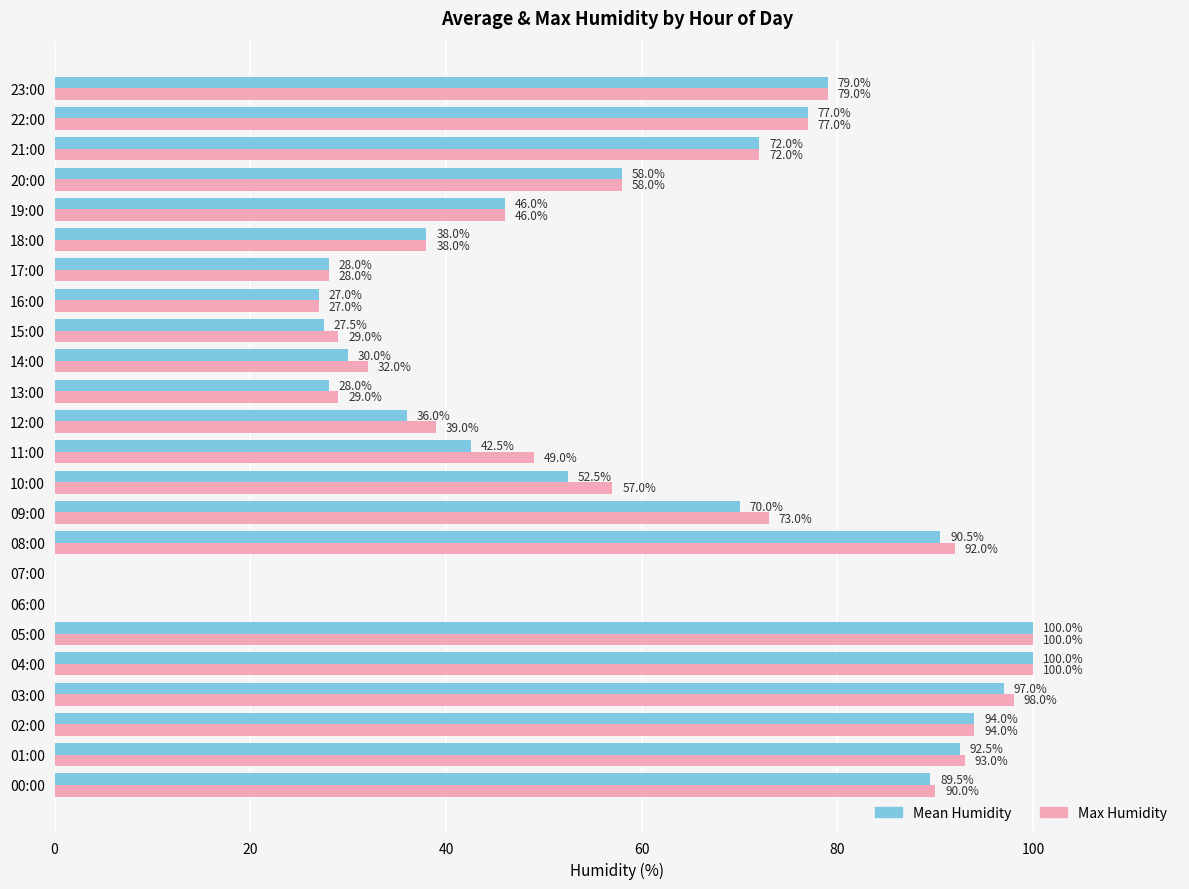

Where is Max Humidity nearest to the value 50?

11:00